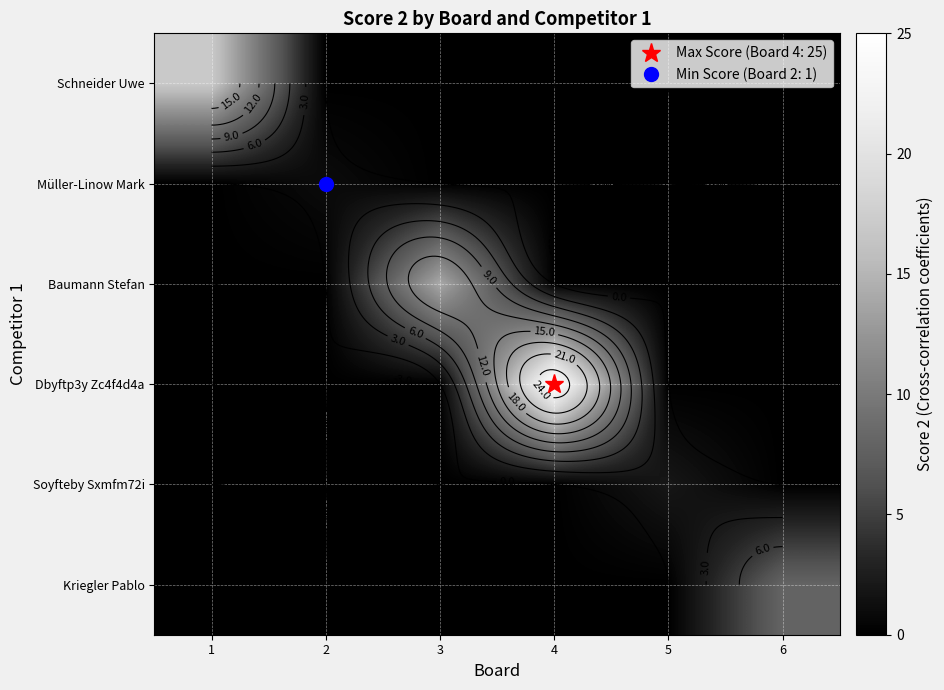

What is the difference between the highest and lowest values at 3?

14